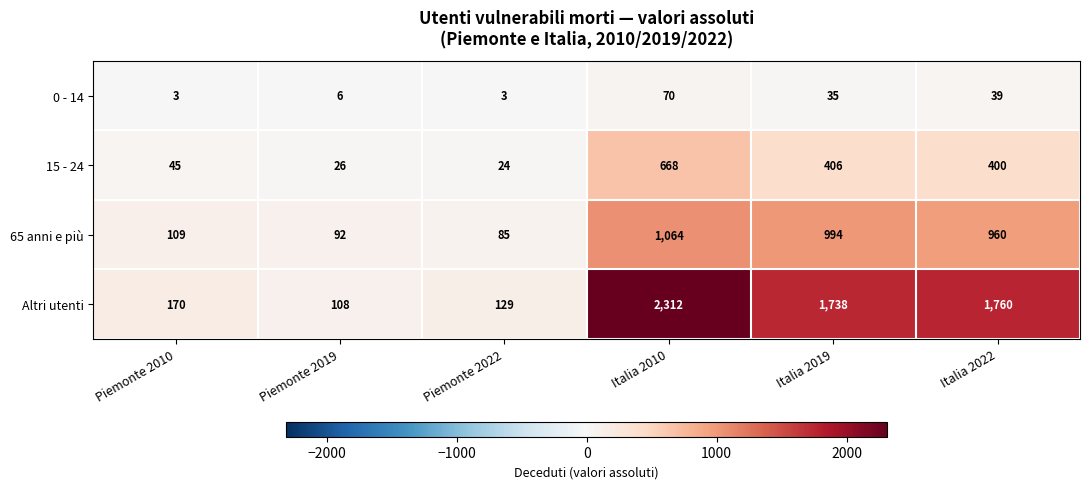

At Italia 2019, list the series in order from largest to smallest.

Altri utenti, 65 anni e più, 15 - 24, 0 - 14